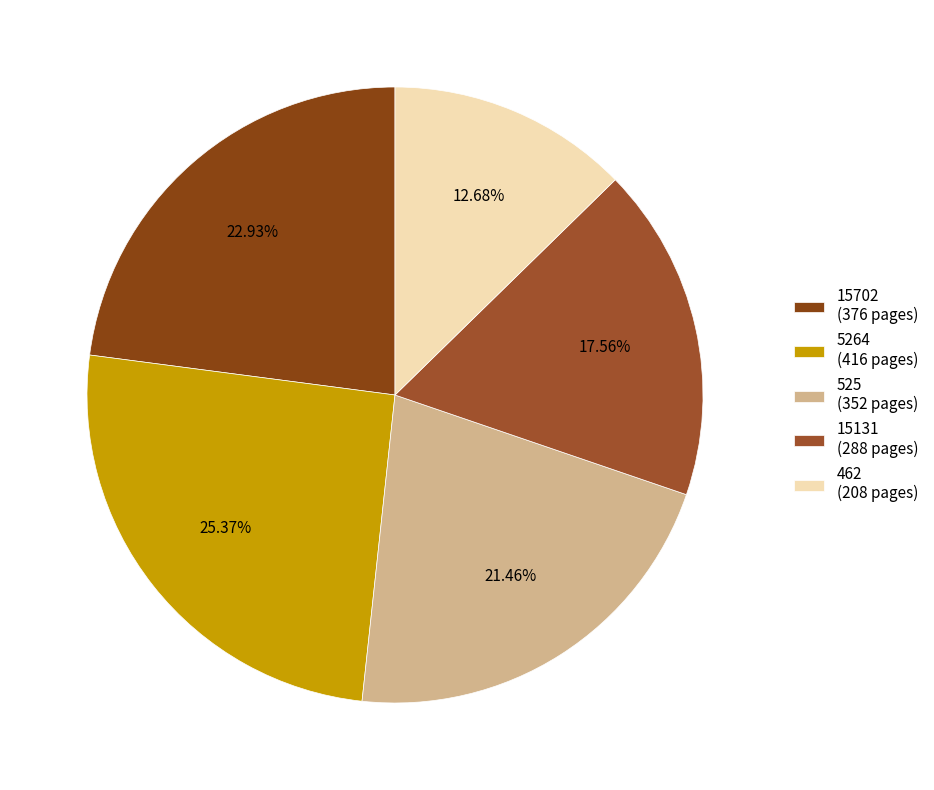

What is the ratio of the value at 5264 to the value at 462?

2.0